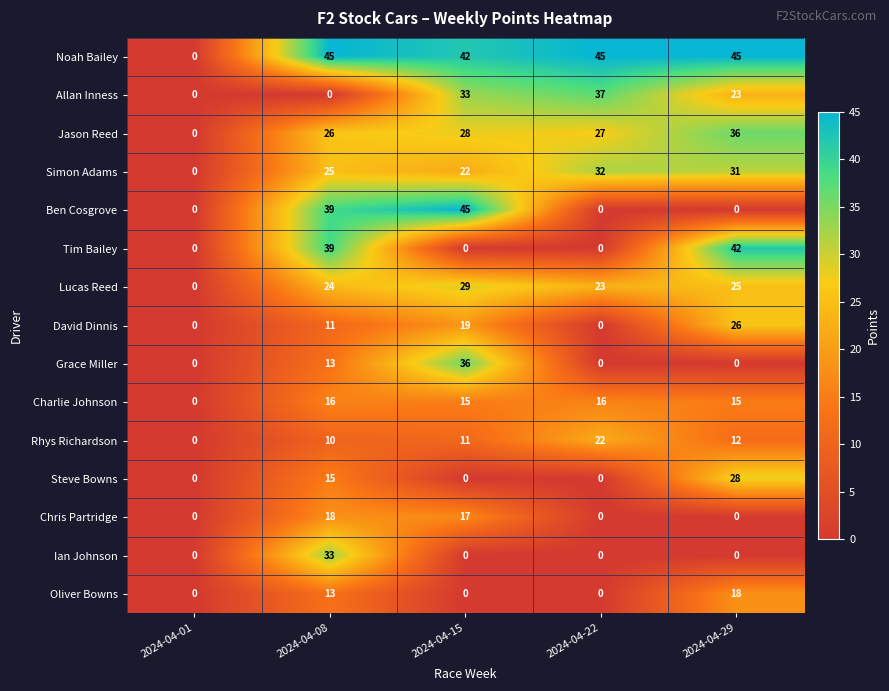

What is the difference between the maximum and minimum values in the Allan Inness series?

37